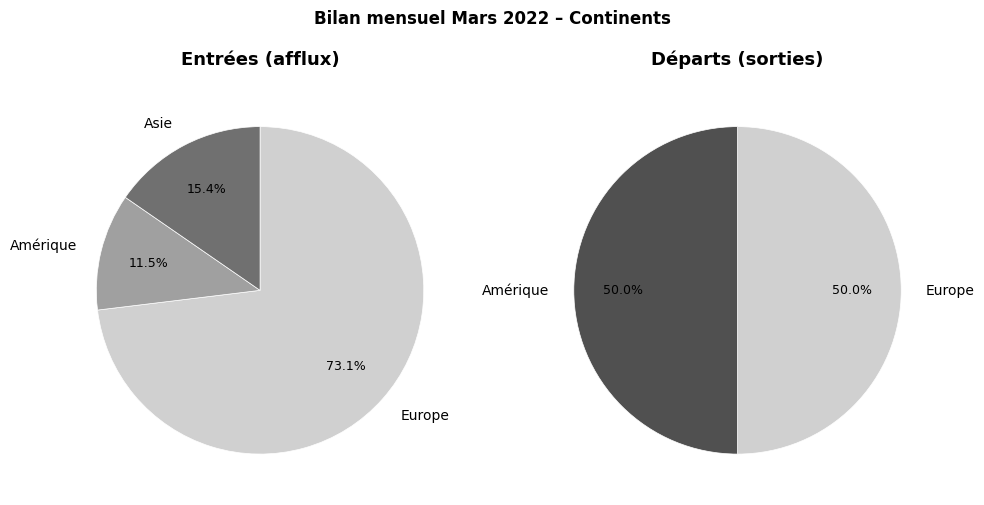

What is the majority slice?

Europe